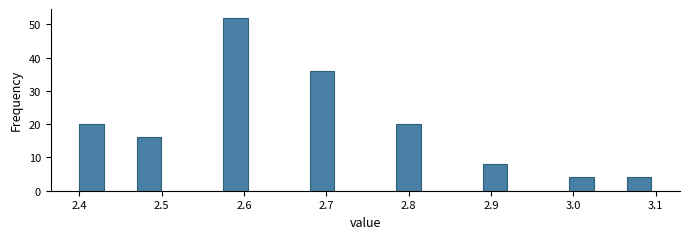

Around what value on the x-axis is the tallest bar? Give the approximate position of its centre, as read against the axis.

2.59